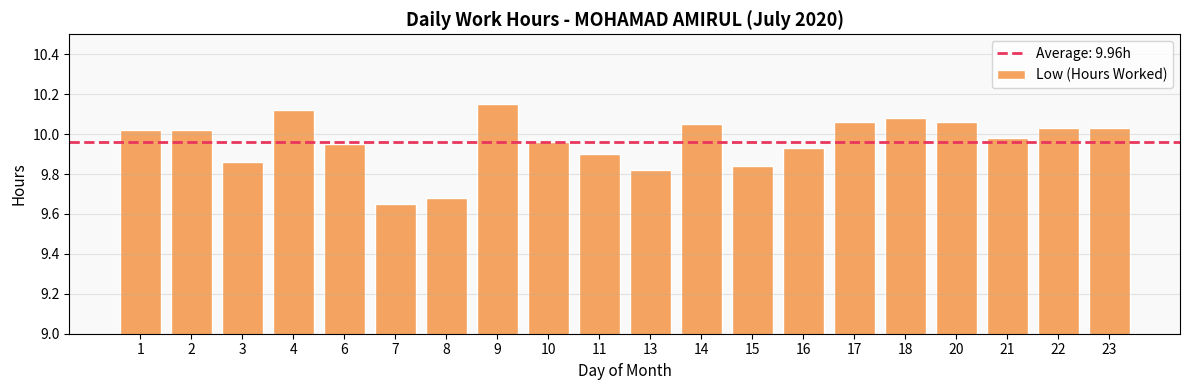

Approximately how many times larger is the value at 16 compared to 10?

1.0